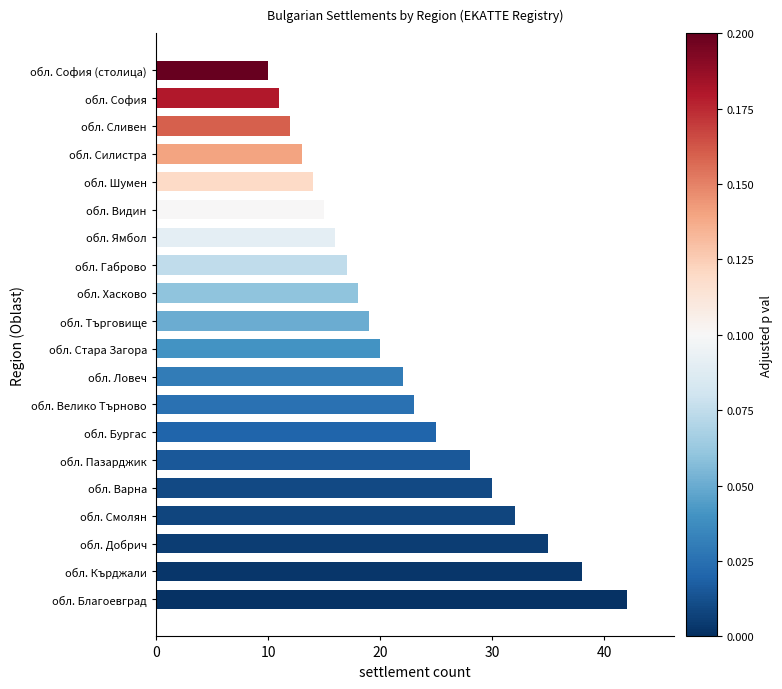

Reading bottom to top, list all the values displayed in this chart.

обл. Благоевград=42	обл. Кърджали=38	обл. Добрич=35	обл. Смолян=32	обл. Варна=30	обл. Пазарджик=28	обл. Бургас=25	обл. Велико Търново=23	обл. Ловеч=22	обл. Стара Загора=20	обл. Търговище=19	обл. Хасково=18	обл. Габрово=17	обл. Ямбол=16	обл. Видин=15	обл. Шумен=14	обл. Силистра=13	обл. Сливен=12	обл. София=11	обл. София (столица)=10